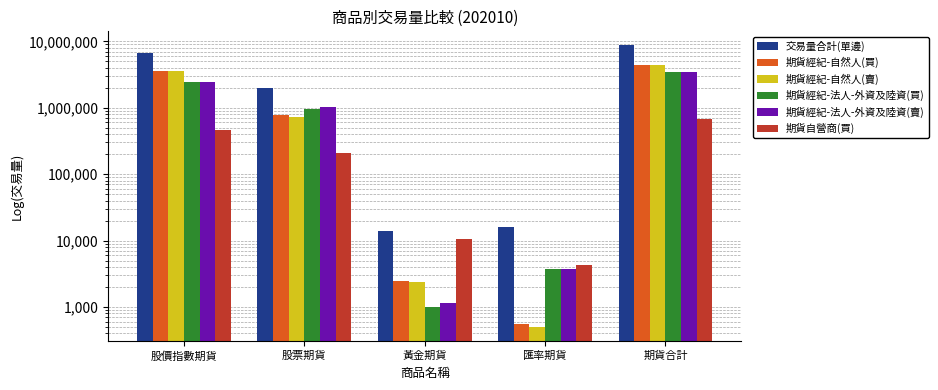

Which series has the widest spread of values?

交易量合計(單邊)